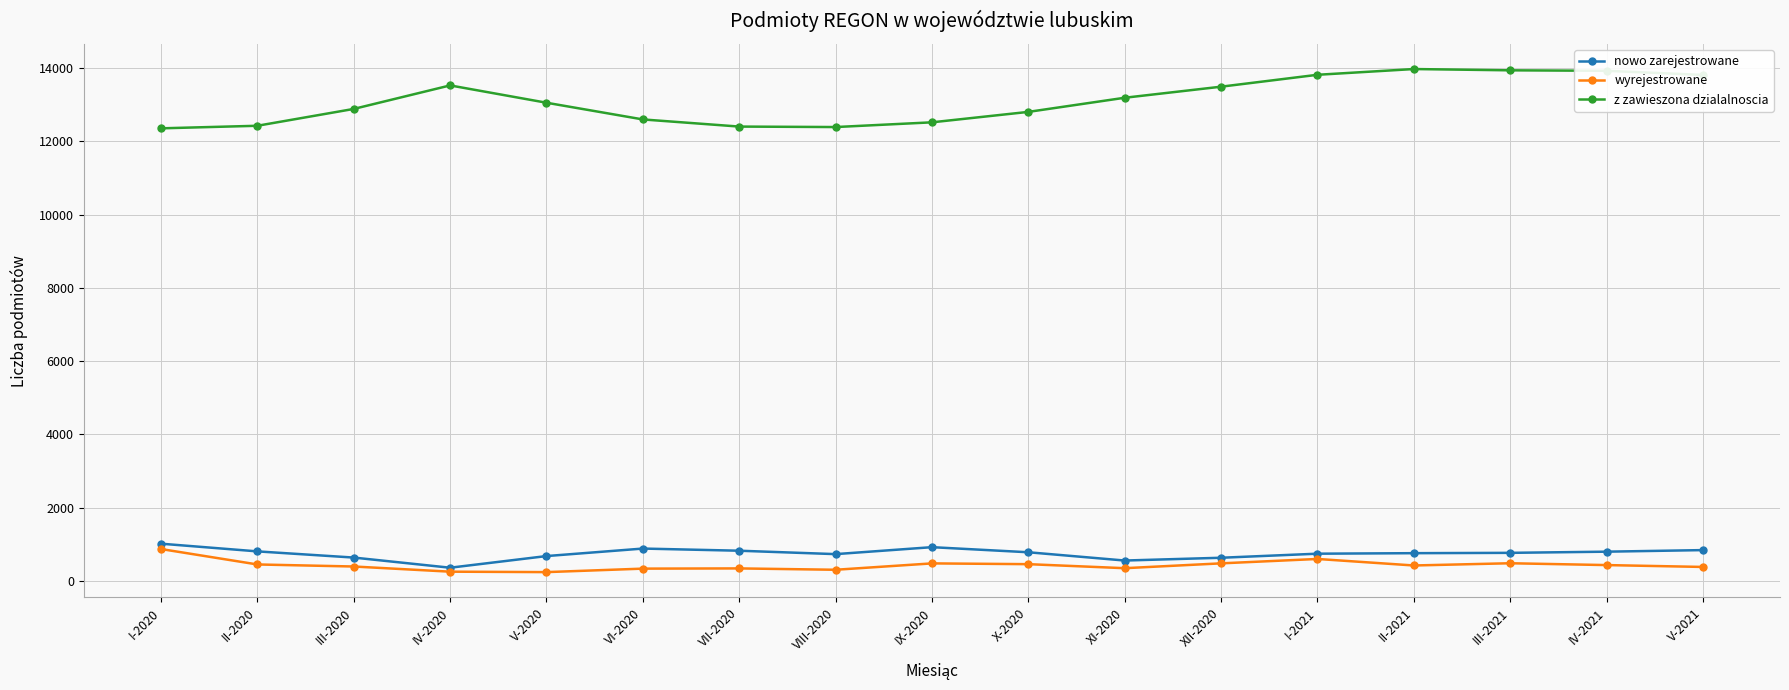

What is the approximate value of z zawieszona dzialalnoscia at V-2020, to the nearest 50?

13050